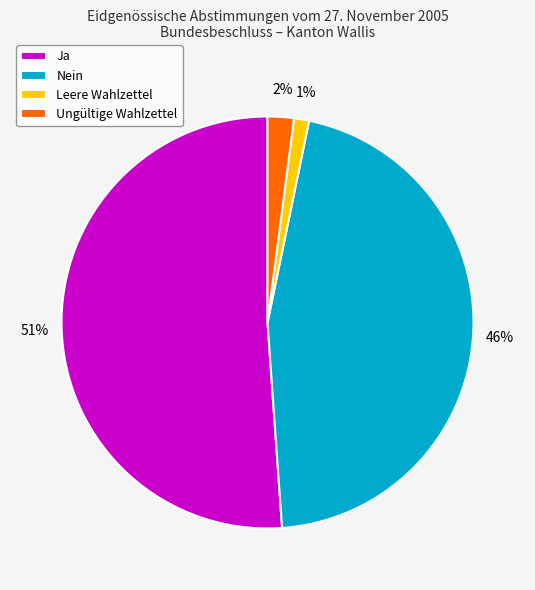

How many segments does this pie chart have?

4